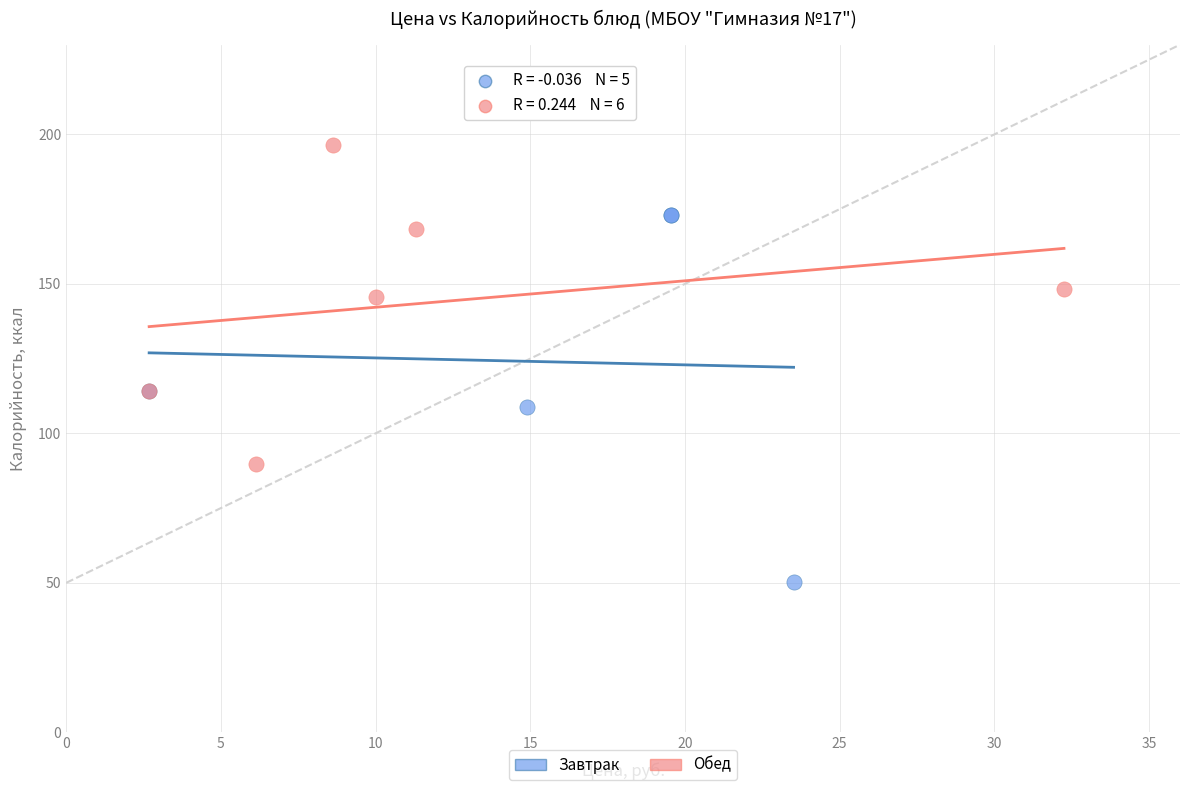

Which series reaches the minimum Y coordinate?

Завтрак